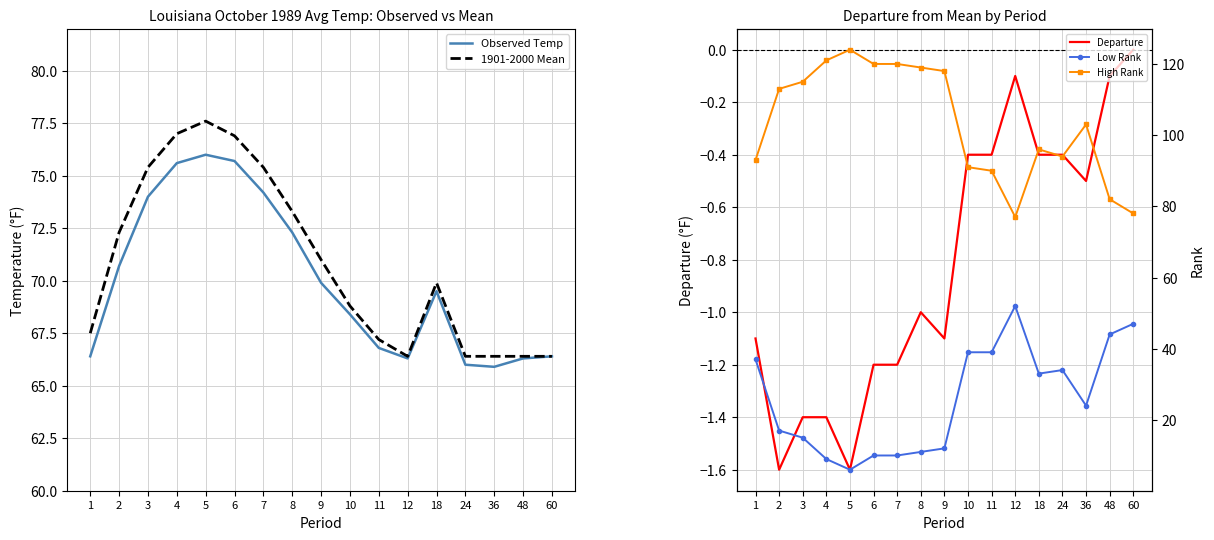

Reading left to right, list all the values displayed in this chart.

Observed Temp: 1=66.4	2=70.7	3=74.0	4=75.6	5=76.0	6=75.7	7=74.2	8=72.3	9=69.9	10=68.4	11=66.8	12=66.3	18=69.5	24=66.0	36=65.9	48=66.3	60=66.4
1901-2000 Mean: 1=67.5	2=72.3	3=75.4	4=77.0	5=77.6	6=76.9	7=75.4	8=73.3	9=71.0	10=68.8	11=67.2	12=66.4	18=69.9	24=66.4	36=66.4	48=66.4	60=66.4
Departure: 1=-1.1	2=-1.6	3=-1.4	4=-1.4	5=-1.6	6=-1.2	7=-1.2	8=-1.0	9=-1.1	10=-0.4	11=-0.4	12=-0.1	18=-0.4	24=-0.4	36=-0.5	48=-0.1	60=0.0
Low Rank: 1=37.0	2=17.0	3=15.0	4=9.0	5=6.0	6=10.0	7=10.0	8=11.0	9=12.0	10=39.0	11=39.0	12=52.0	18=33.0	24=34.0	36=24.0	48=44.0	60=47.0
High Rank: 1=93.0	2=113.0	3=115.0	4=121.0	5=124.0	6=120.0	7=120.0	8=119.0	9=118.0	10=91.0	11=90.0	12=77.0	18=96.0	24=94.0	36=103.0	48=82.0	60=78.0